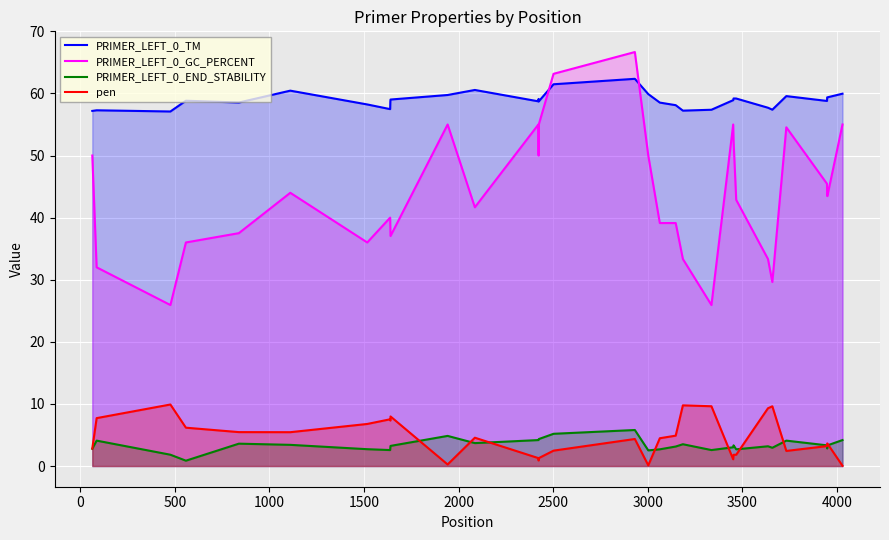

True or false: PRIMER_LEFT_0_GC_PERCENT and pen cross at least once.

False